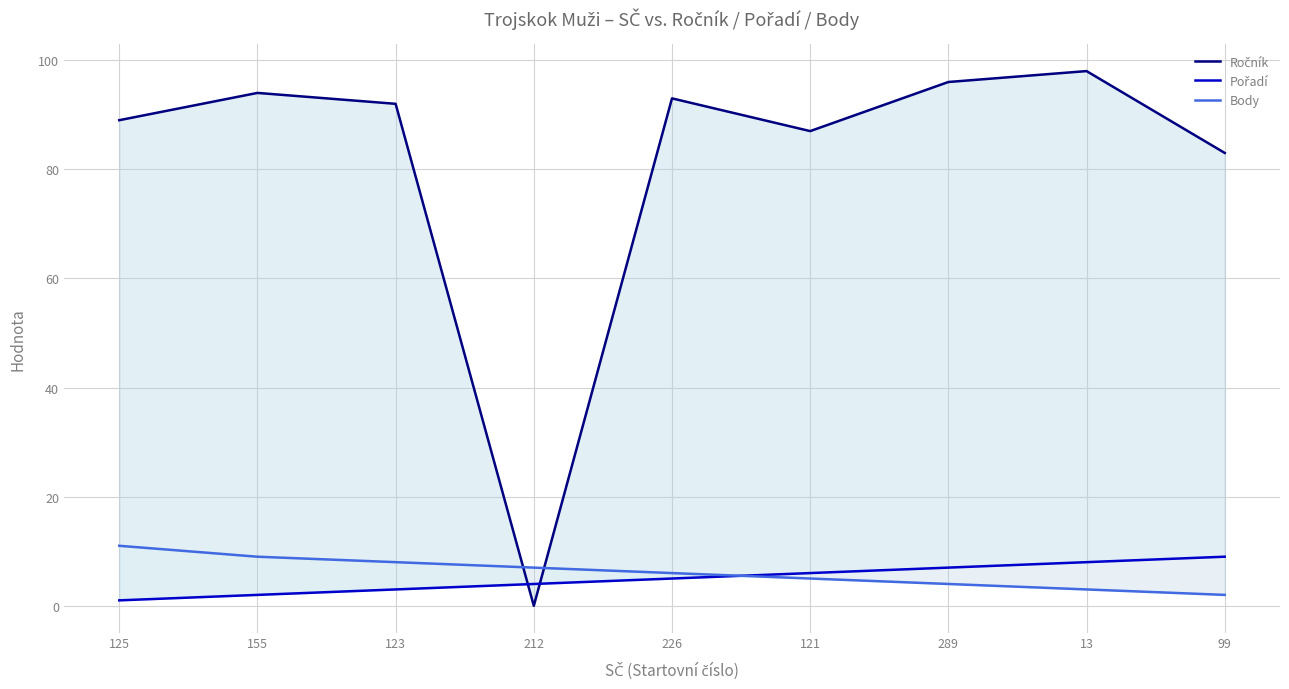

True or false: Body has more than 2 points higher than both neighbors.

False